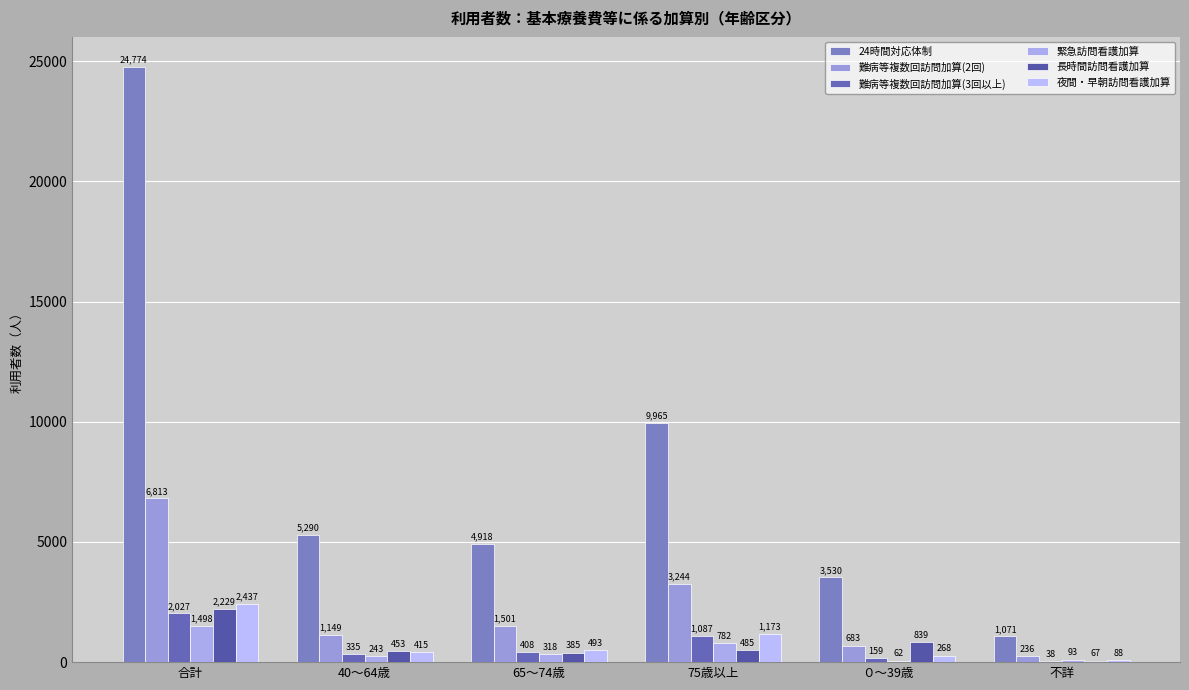

What is the total value across all series at ０～39歳?

5541